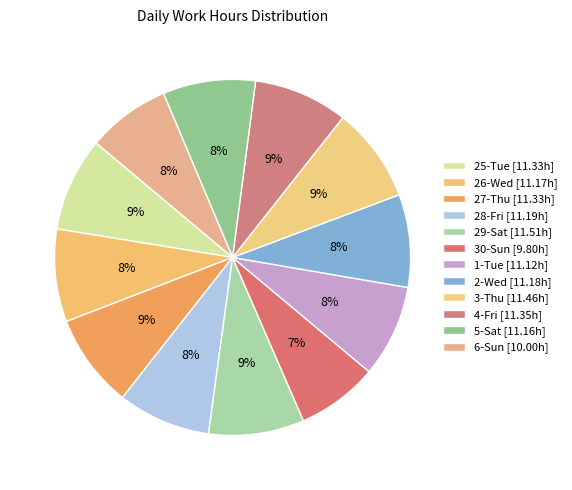

Count the number of slices in the pie.

12